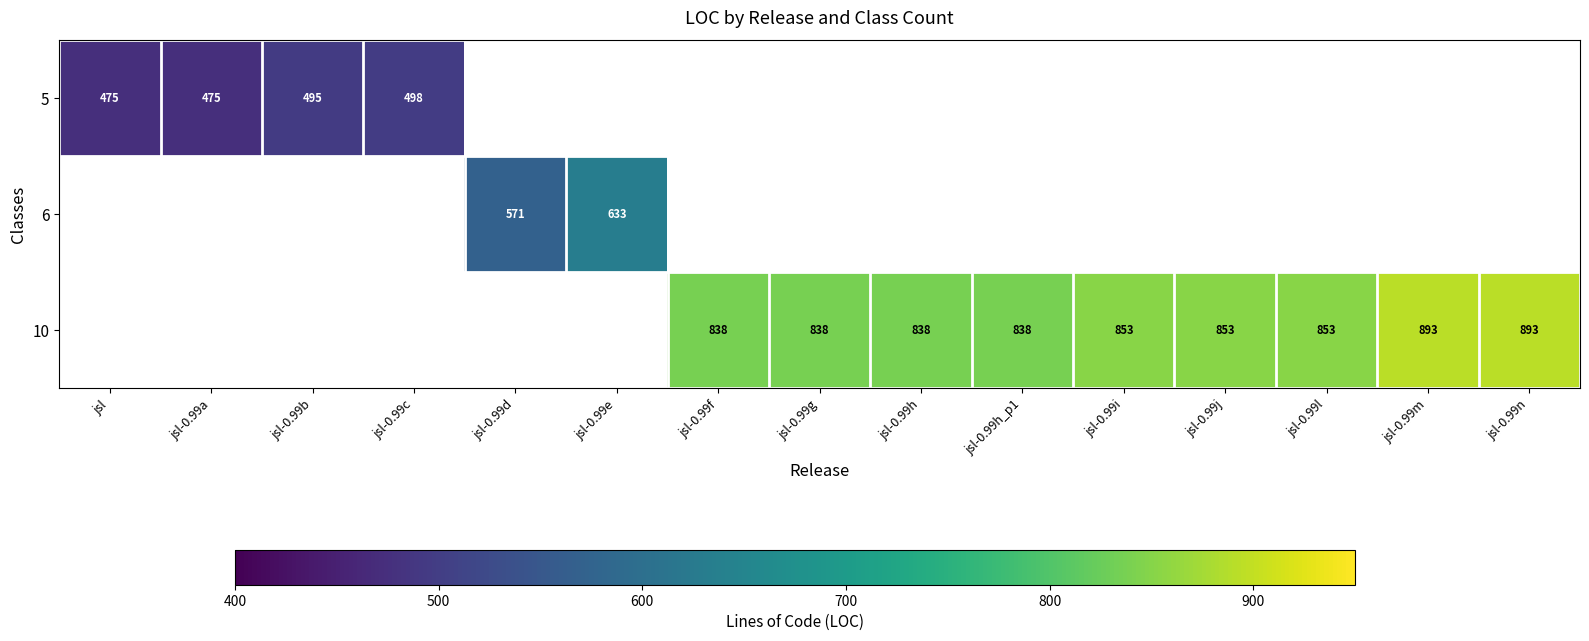

Is it true that 10 equals 893 at jsl-0.99n?

True